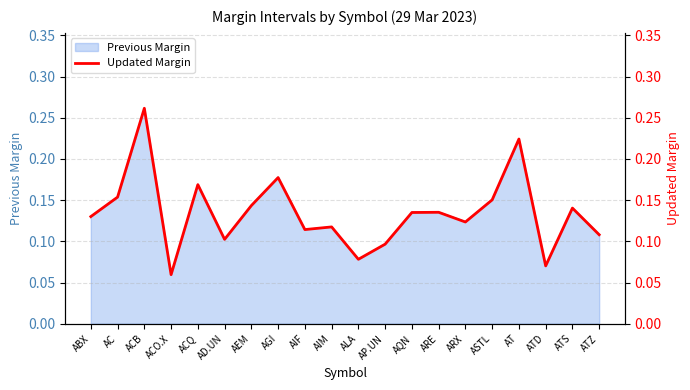

What is the label of the 3rd point from the right?

ATD